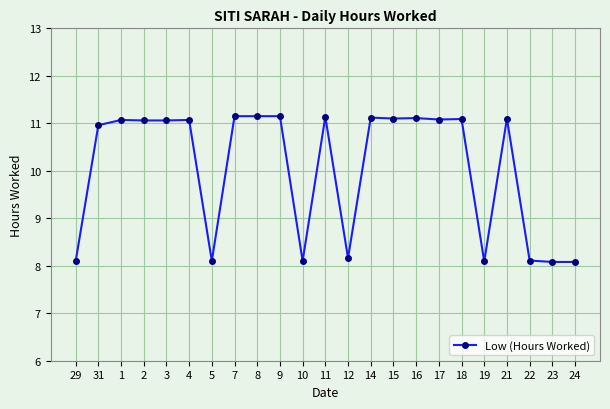

What is the difference between the maximum and minimum values?

3.1